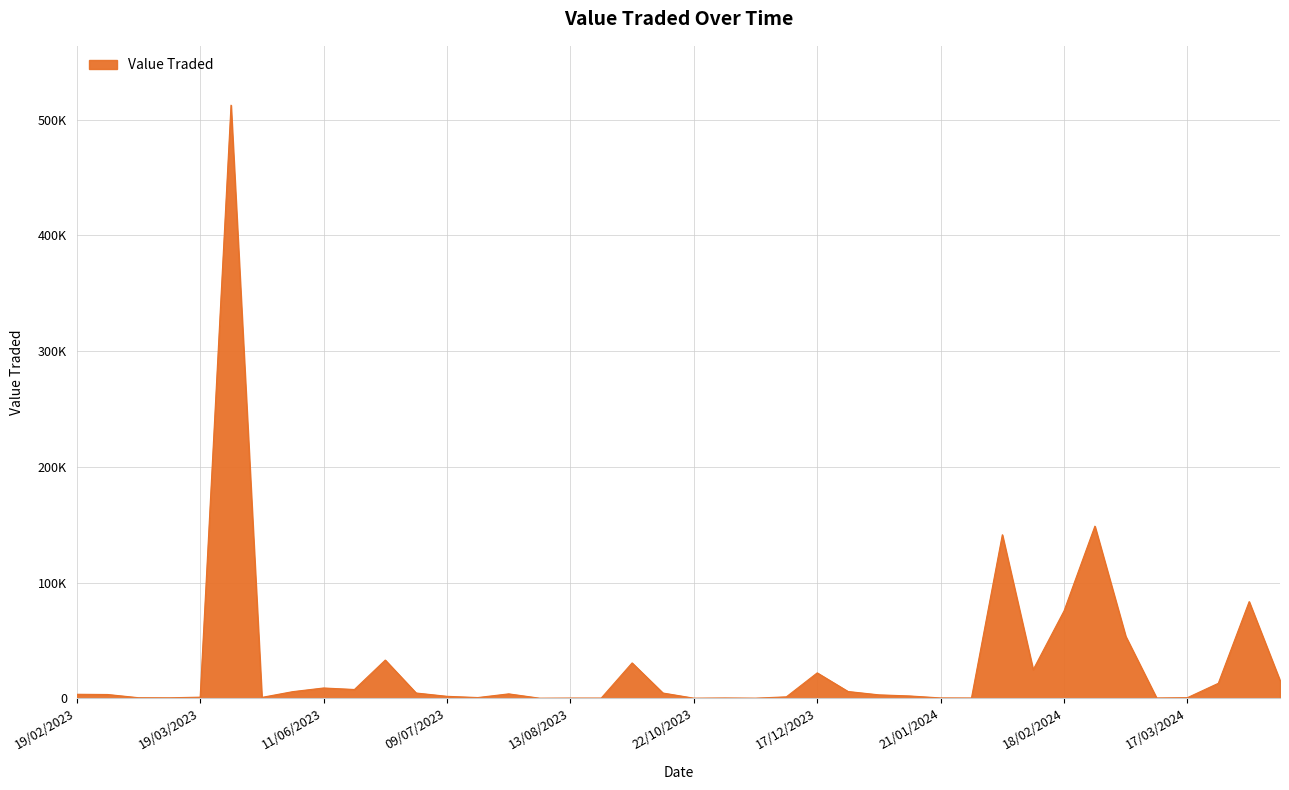

True or false: the data has more than 2 interior local peaks.

True